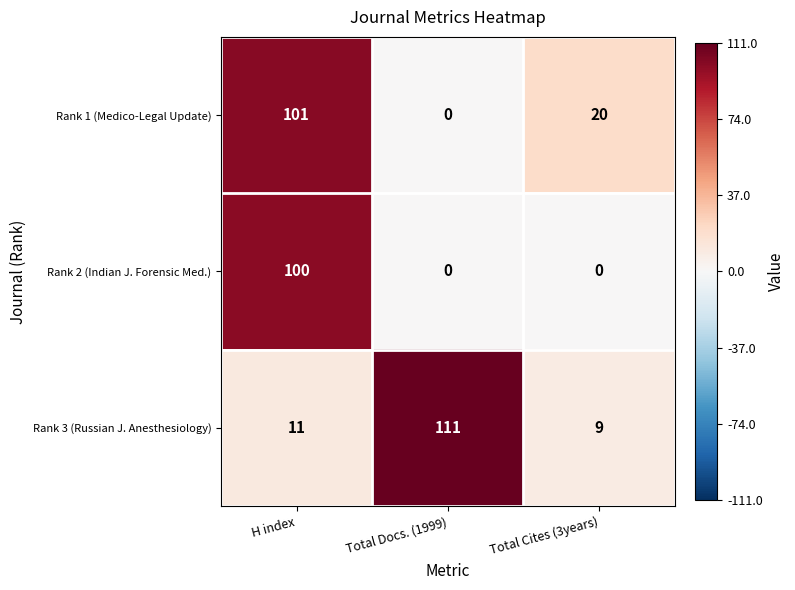

The value of Rank 1 (Medico-Legal Update) at Total Cites (3years) is 20. True or false?

True